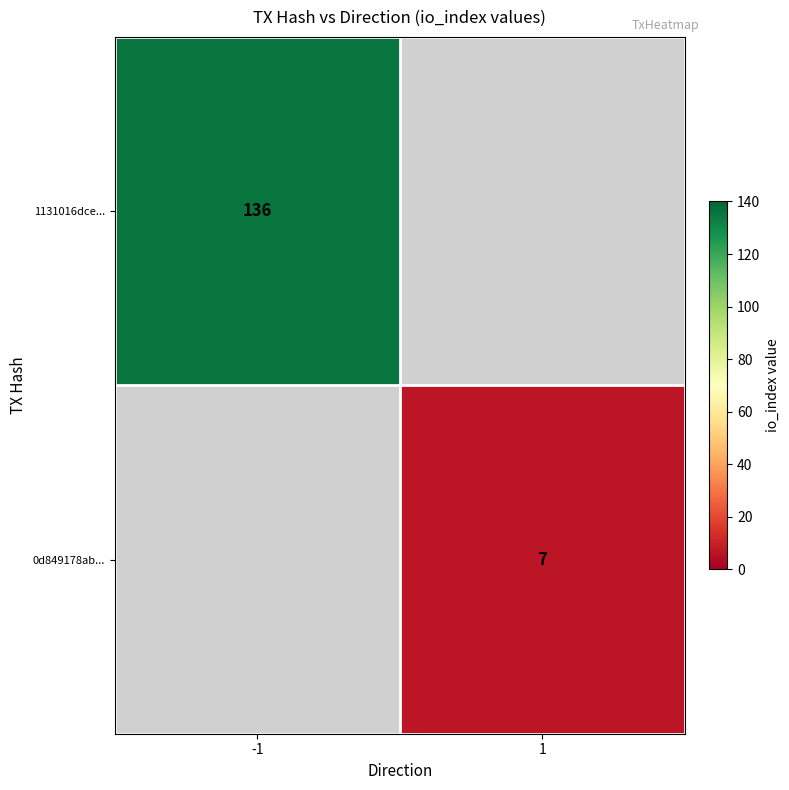

The 1131016dce... series shows 136 at -1. True or false?

True